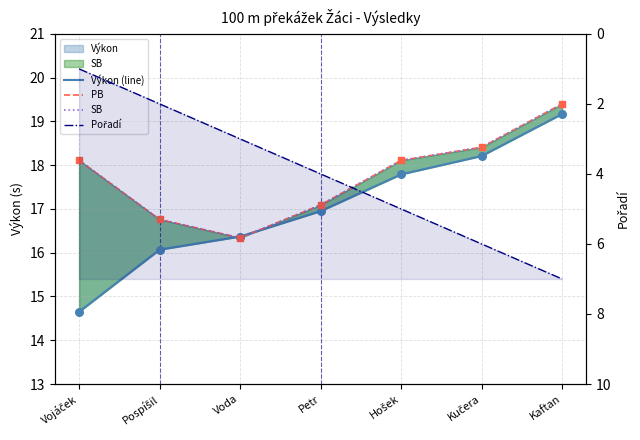

Which series reaches the maximum Y coordinate?

PB